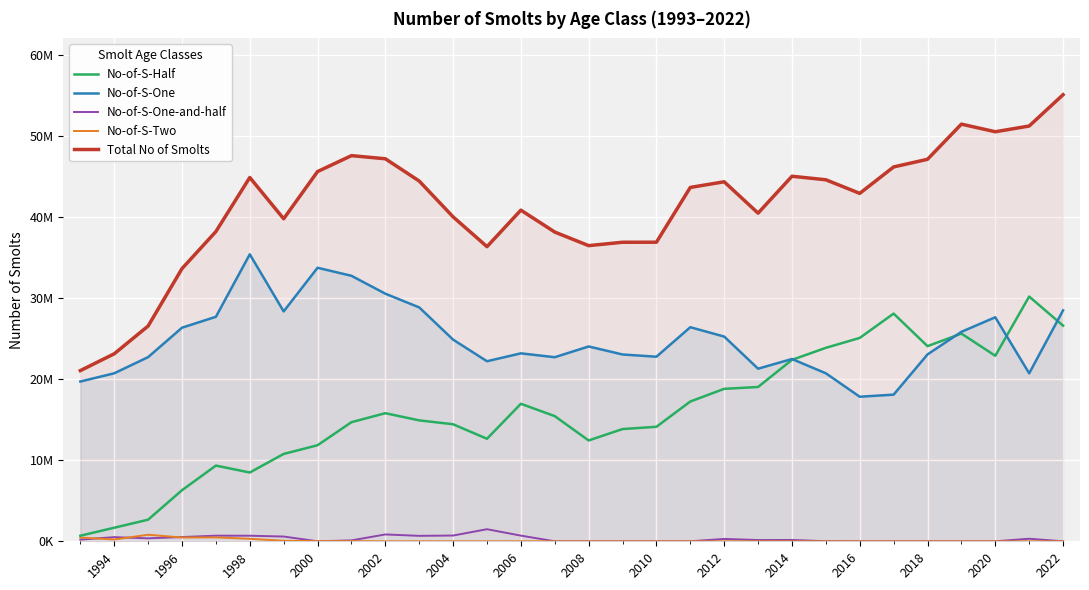

At 2020, list the series in order from smallest to largest.

No-of-S-One-and-half, No-of-S-Two, No-of-S-Half, No-of-S-One, Total No of Smolts